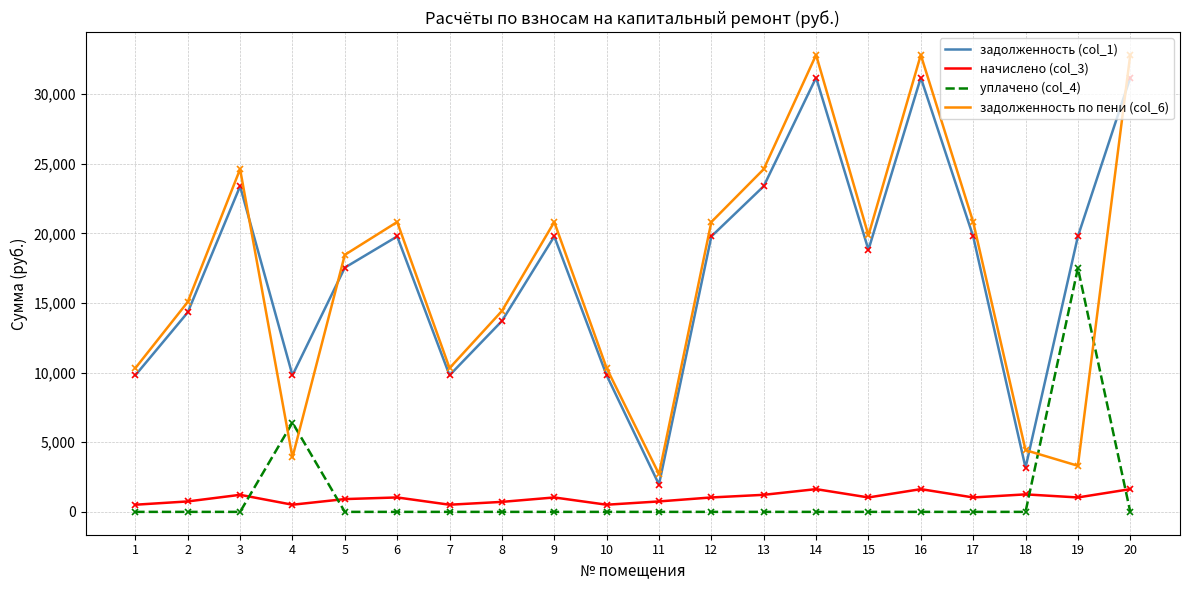

What is the minimum value for задолженность (col_1)?

1963.6